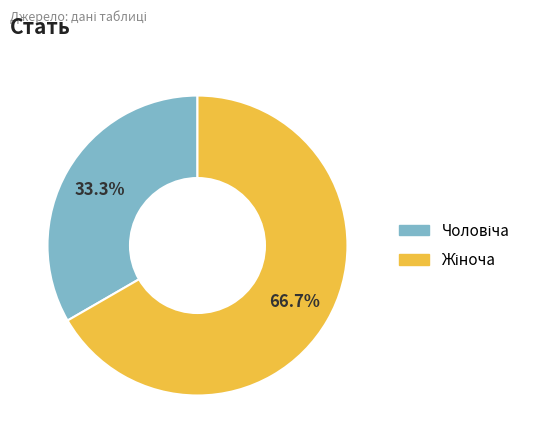

Is there a majority slice in this chart?

Yes